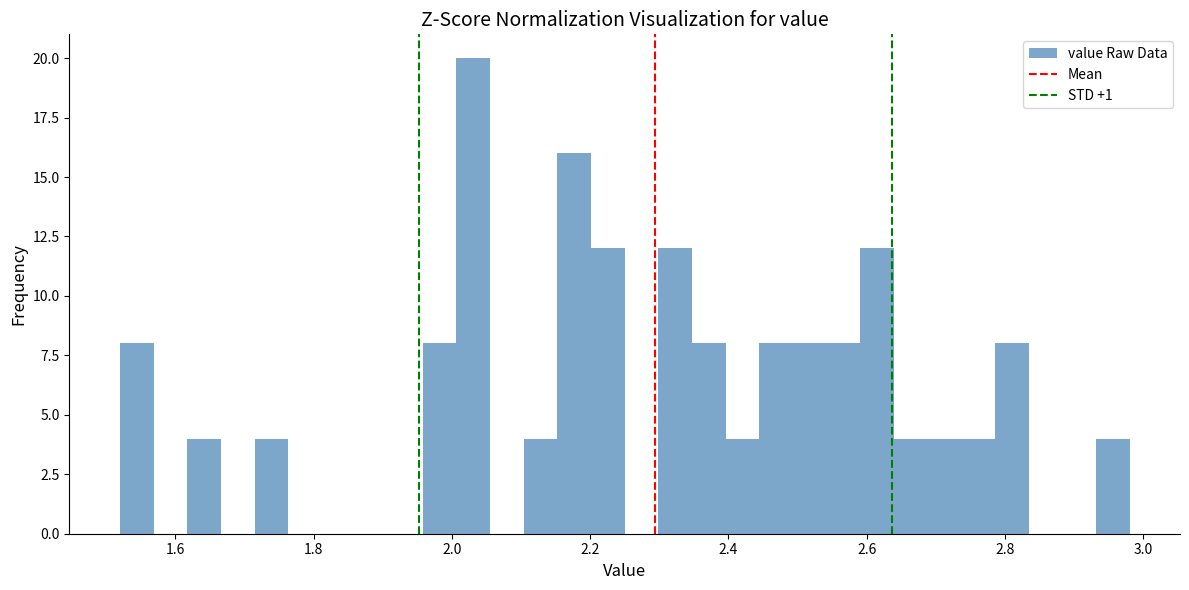

Read against the x-axis, roughly where is the centre of the tallest bar?

2.04